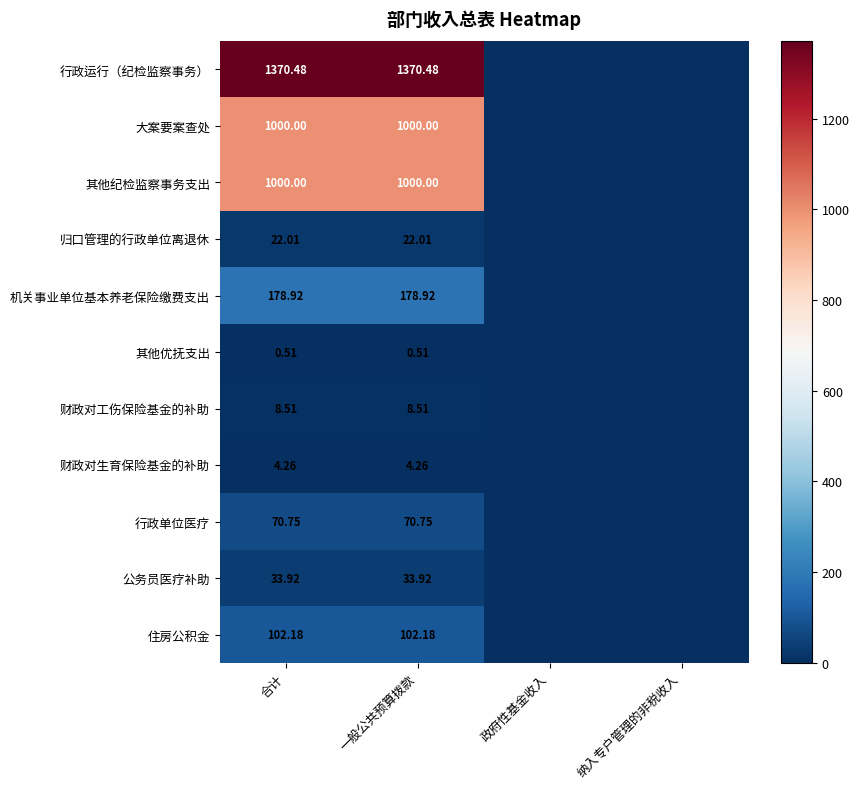

Which series has the largest range (max minus min)?

行政运行（纪检监察事务）